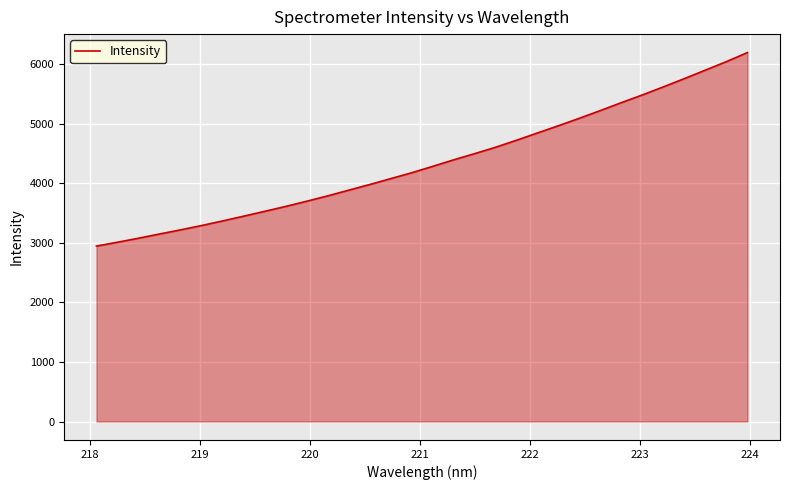

What is the difference between the maximum and minimum values?

3250.6